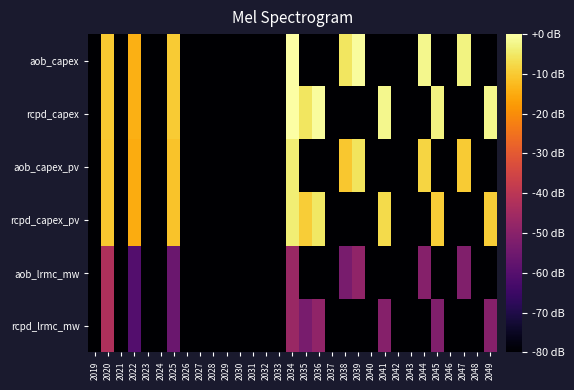

Reading left to right, list all the values displayed in this chart.

aob_capex: 2019=-90.3	2020=-10.1	2021=-90.3	2022=-14.1	2023=-90.3	2024=-90.3	2025=-9.7	2026=-90.3	2027=-90.3	2028=-90.3	2029=-90.3	2030=-90.3	2031=-90.3	2032=-90.3	2033=-90.3	2034=0.0	2035=-90.3	2036=-90.3	2037=-90.3	2038=-5.6	2039=-0.8	2040=-90.3	2041=-90.3	2042=-90.3	2043=-90.3	2044=-1.9	2045=-90.3	2046=-90.3	2047=-2.9	2048=-90.3	2049=-90.3
rcpd_capex: 2019=-90.3	2020=-10.1	2021=-90.3	2022=-14.1	2023=-90.3	2024=-90.3	2025=-9.7	2026=-90.3	2027=-90.3	2028=-90.3	2029=-90.3	2030=-90.3	2031=-90.3	2032=-90.3	2033=-90.3	2034=0.0	2035=-5.6	2036=-0.8	2037=-90.3	2038=-90.3	2039=-90.3	2040=-90.3	2041=-1.9	2042=-90.3	2043=-90.3	2044=-90.3	2045=-2.9	2046=-90.3	2047=-90.3	2048=-90.3	2049=-1.9
aob_capex_pv: 2019=-90.3	2020=-10.3	2021=-90.3	2022=-14.9	2023=-90.3	2024=-90.3	2025=-11.2	2026=-90.3	2027=-90.3	2028=-90.3	2029=-90.3	2030=-90.3	2031=-90.3	2032=-90.3	2033=-90.3	2034=-3.8	2035=-90.3	2036=-90.3	2037=-90.3	2038=-10.4	2039=-5.8	2040=-90.3	2041=-90.3	2042=-90.3	2043=-90.3	2044=-8.2	2045=-90.3	2046=-90.3	2047=-10.0	2048=-90.3	2049=-90.3
rcpd_capex_pv: 2019=-90.3	2020=-10.3	2021=-90.3	2022=-14.9	2023=-90.3	2024=-90.3	2025=-11.2	2026=-90.3	2027=-90.3	2028=-90.3	2029=-90.3	2030=-90.3	2031=-90.3	2032=-90.3	2033=-90.3	2034=-3.8	2035=-9.6	2036=-5.1	2037=-90.3	2038=-90.3	2039=-90.3	2040=-90.3	2041=-7.5	2042=-90.3	2043=-90.3	2044=-90.3	2045=-9.4	2046=-90.3	2047=-90.3	2048=-90.3	2049=-9.5
aob_lrmc_mw: 2019=-90.3	2020=-42.8	2021=-90.3	2022=-60.5	2023=-90.3	2024=-90.3	2025=-56.1	2026=-90.3	2027=-90.3	2028=-90.3	2029=-90.3	2030=-90.3	2031=-90.3	2032=-90.3	2033=-90.3	2034=-46.7	2035=-90.3	2036=-90.3	2037=-90.3	2038=-53.3	2039=-48.7	2040=-90.3	2041=-90.3	2042=-90.3	2043=-90.3	2044=-50.9	2045=-90.3	2046=-90.3	2047=-51.9	2048=-90.3	2049=-90.3
rcpd_lrmc_mw: 2019=-90.3	2020=-42.8	2021=-90.3	2022=-60.5	2023=-90.3	2024=-90.3	2025=-56.1	2026=-90.3	2027=-90.3	2028=-90.3	2029=-90.3	2030=-90.3	2031=-90.3	2032=-90.3	2033=-90.3	2034=-46.7	2035=-53.3	2036=-48.7	2037=-90.3	2038=-90.3	2039=-90.3	2040=-90.3	2041=-50.9	2042=-90.3	2043=-90.3	2044=-90.3	2045=-51.9	2046=-90.3	2047=-90.3	2048=-90.3	2049=-50.9